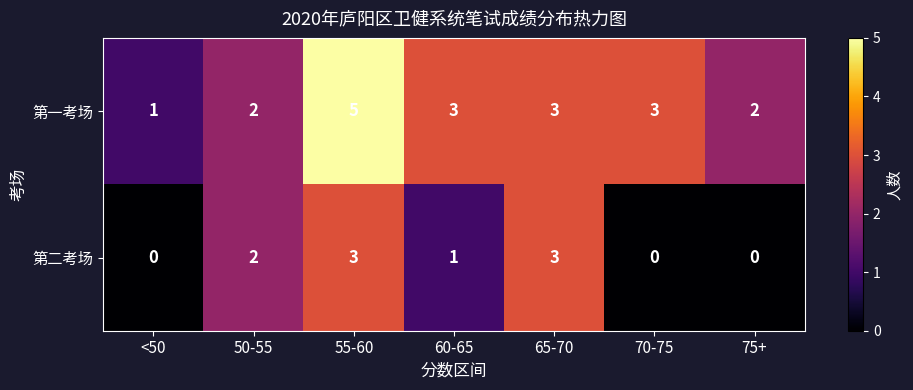

Which series has the largest total across all categories?

第一考场